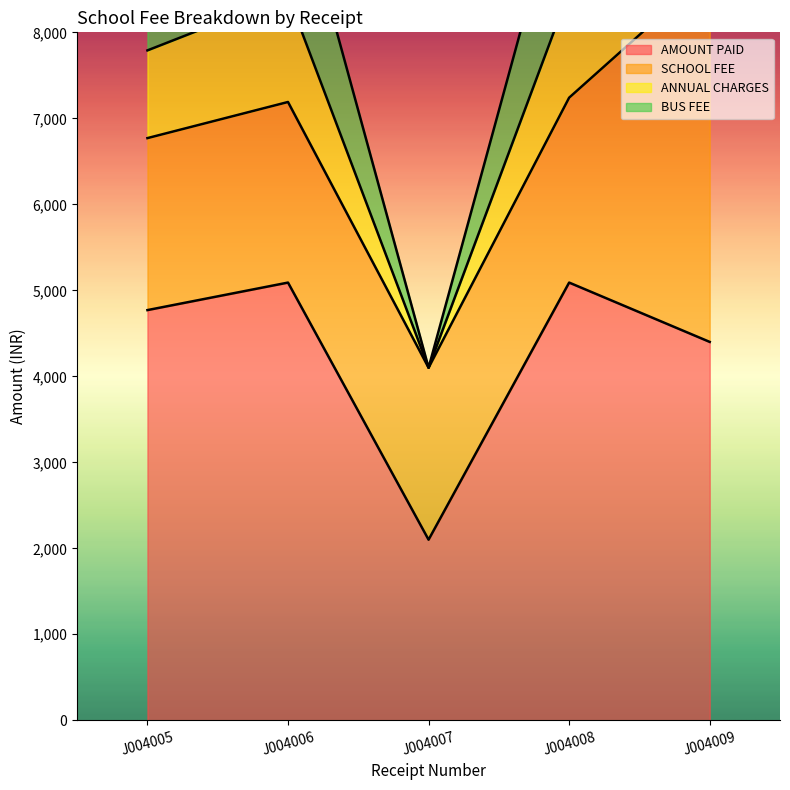

List the series in order of their peak value, lowest first.

ANNUAL CHARGES, BUS FEE, SCHOOL FEE, AMOUNT PAID